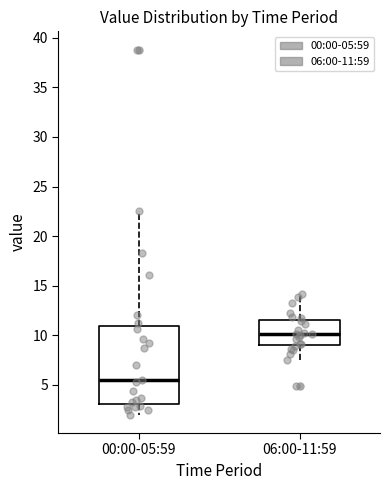

Where does the median line of the box for 00:00-05:59 sit on the y-axis? The values are not printed on the chart, so give them approximately, as read against the axis.

5.5